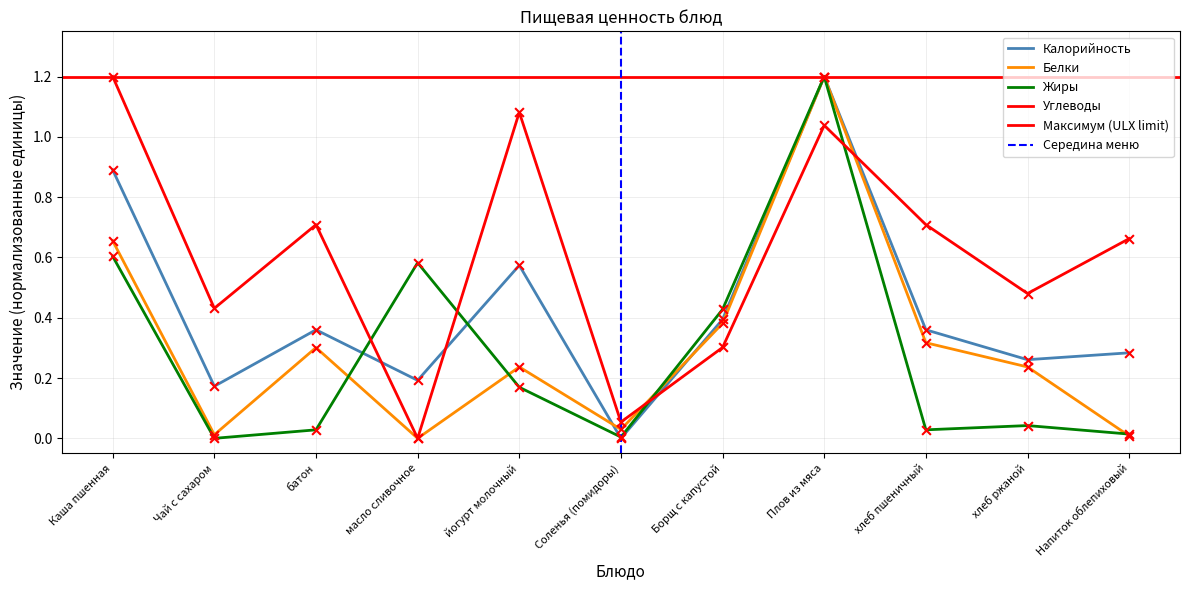

Which series has the largest total across all categories?

Углеводы